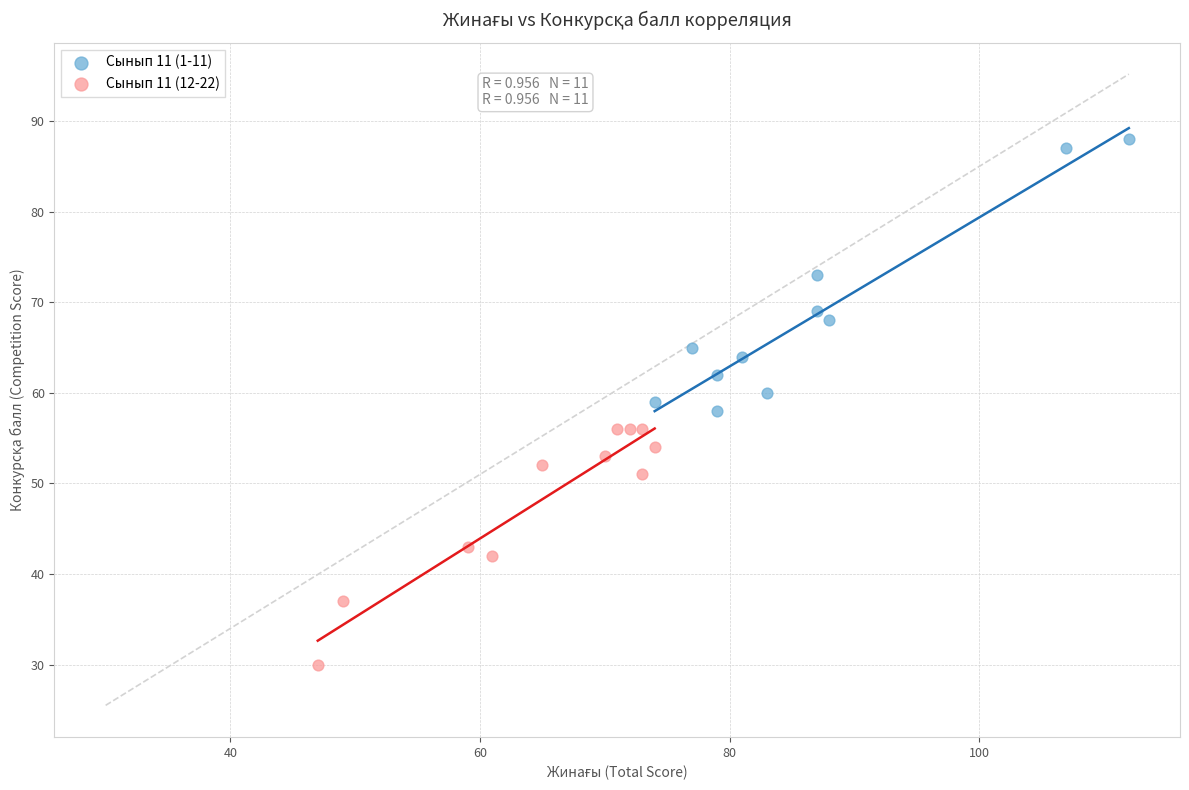

Which series contains the highest Y value?

Сынып 11 (1-11)